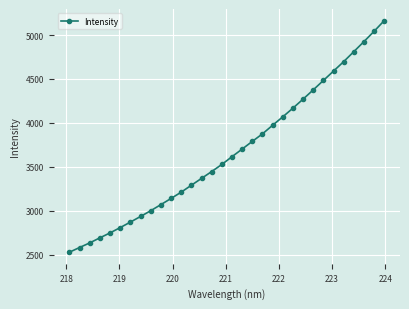

Reading left to right, list all the values displayed in this chart.

2528.8	2582.2	2634.7	2692.4	2748.4	2809.1	2871.4	2935.5	3001.0	3070.2	3140.5	3212.1	3290.7	3368.8	3446.6	3527.6	3615.8	3702.4	3789.9	3875.4	3973.4	4069.1	4168.0	4270.6	4375.7	4483.0	4589.9	4697.2	4811.0	4925.5	5042.6	5164.3